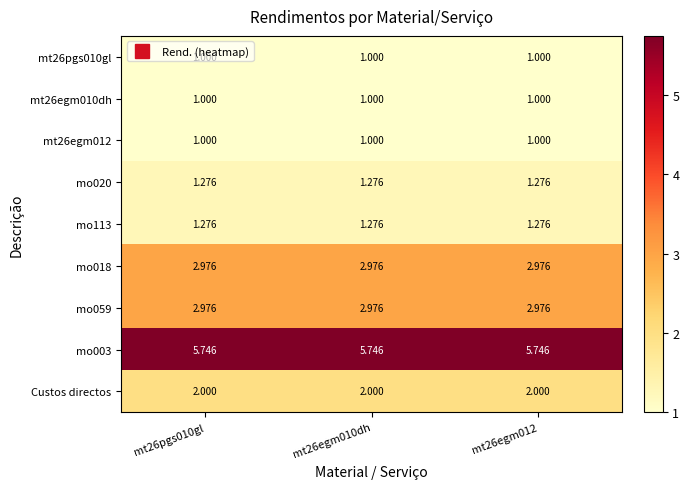

Is the value of mt26egm010dh at mt26pgs010gl greater than the value of mo059 at mt26egm010dh?

No